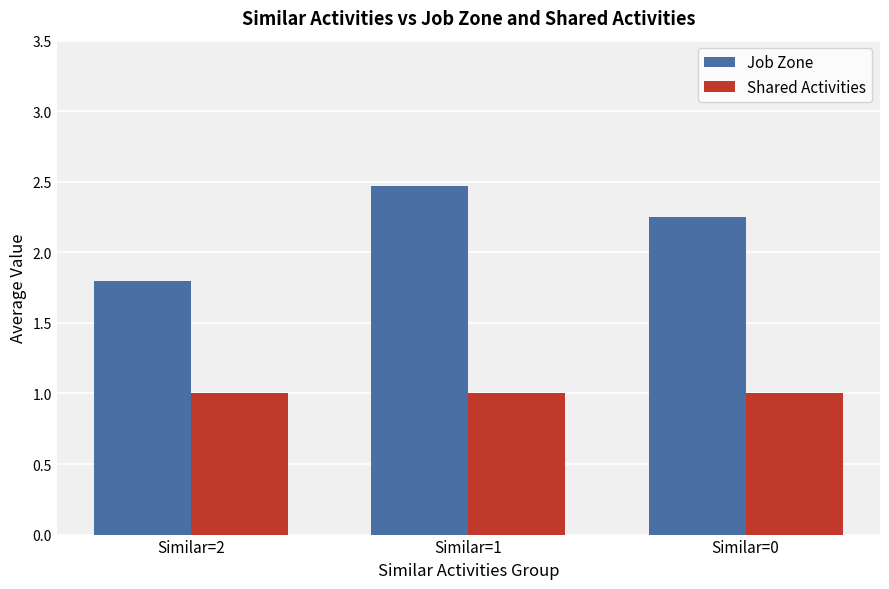

What is the average value of the Shared Activities series?

1.0